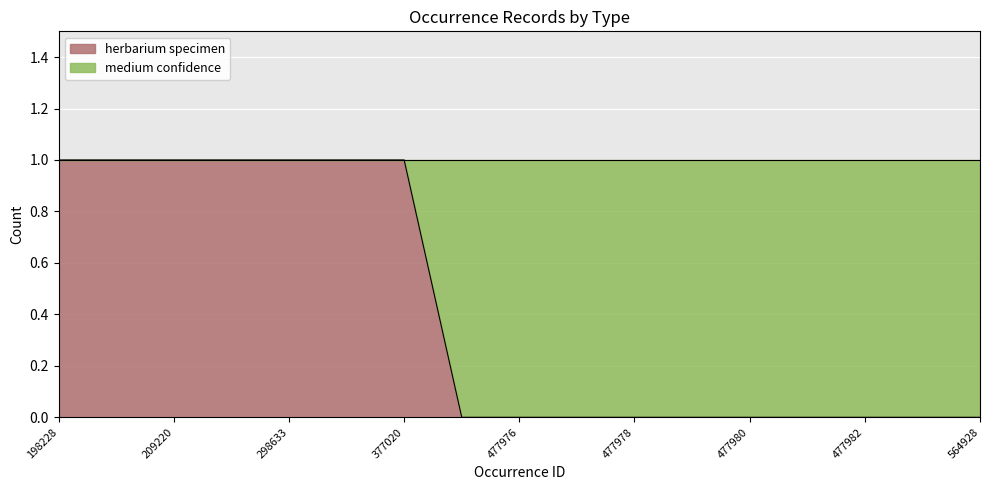

How many categories are shown in the chart?

17